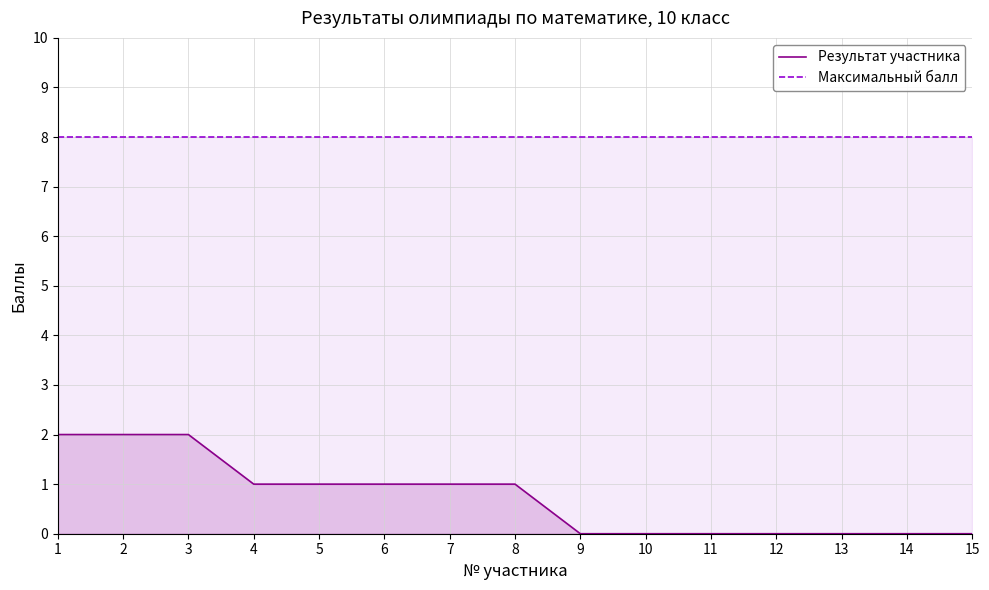

What is the spread (max minus min) of values at 2?

6